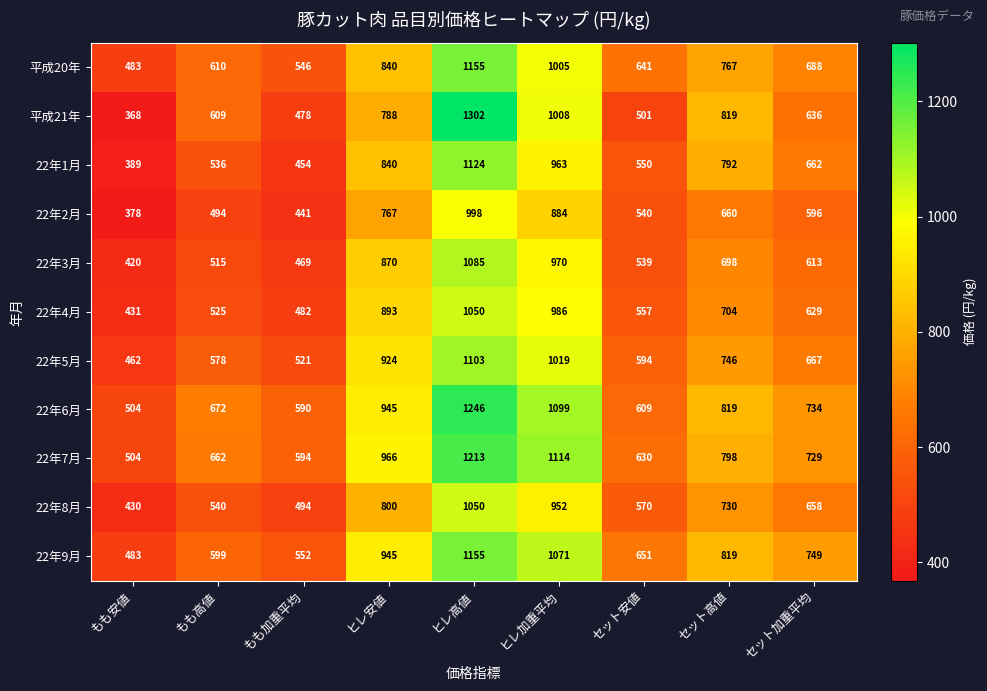

At セット安値, list the series in order from smallest to largest.

平成21年, 22年3月, 22年2月, 22年1月, 22年4月, 22年8月, 22年5月, 22年6月, 22年7月, 平成20年, 22年9月